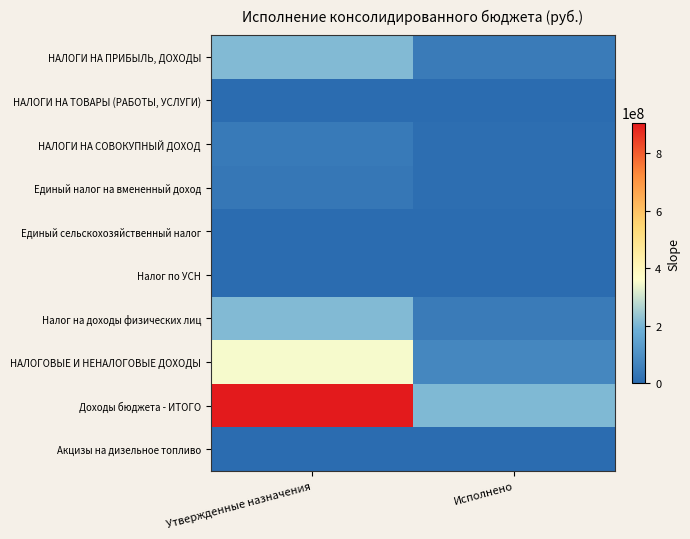

What is the greatest value displayed?

905618709.1